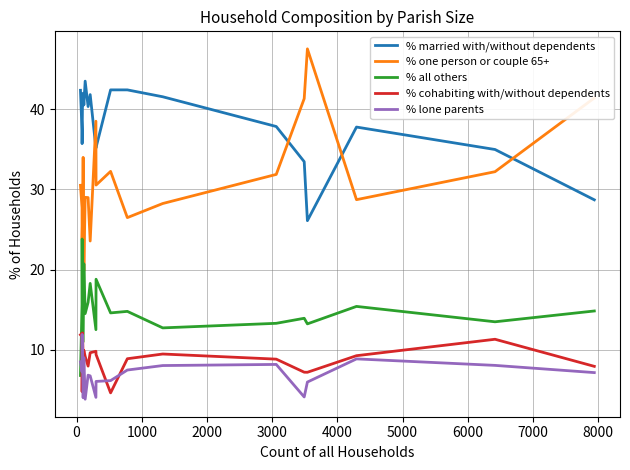

What is the average value of the % all others series?

14.8